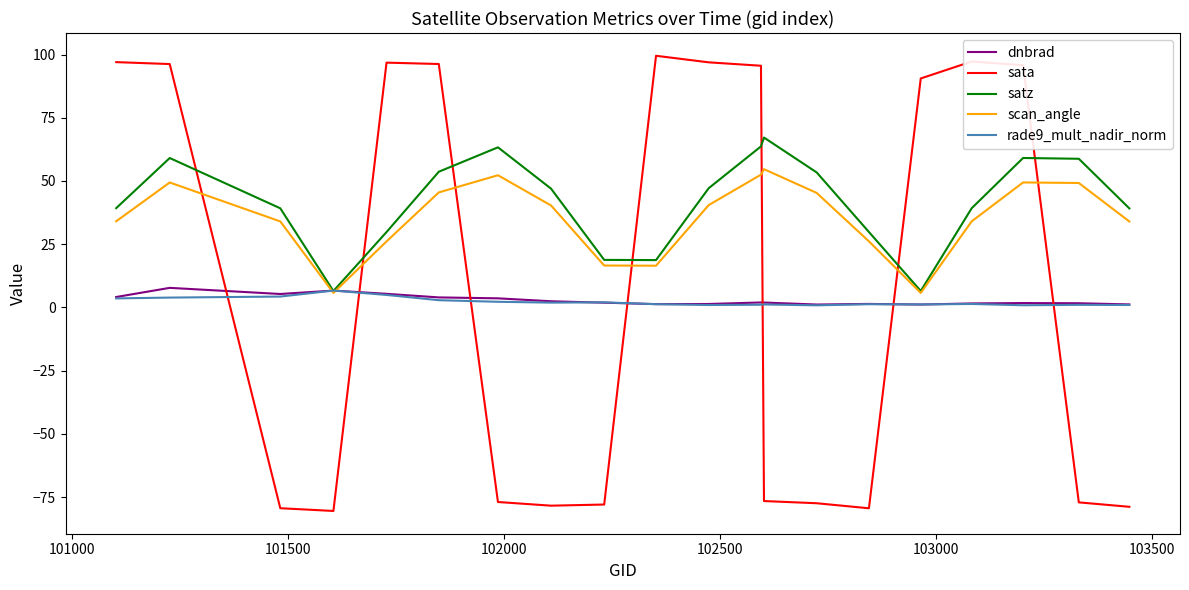

What is the highest value of the satz series?

67.2